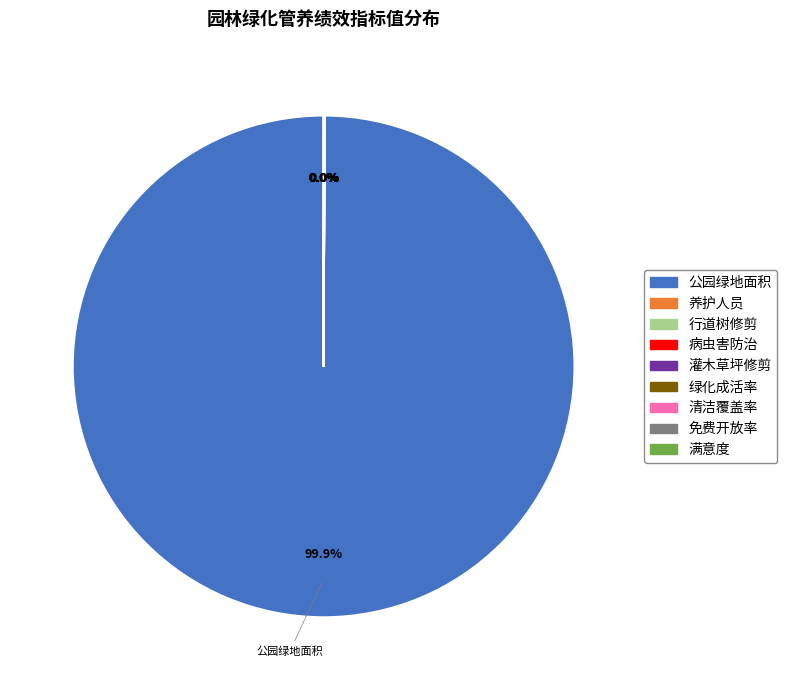

Is there a majority slice in this chart?

Yes